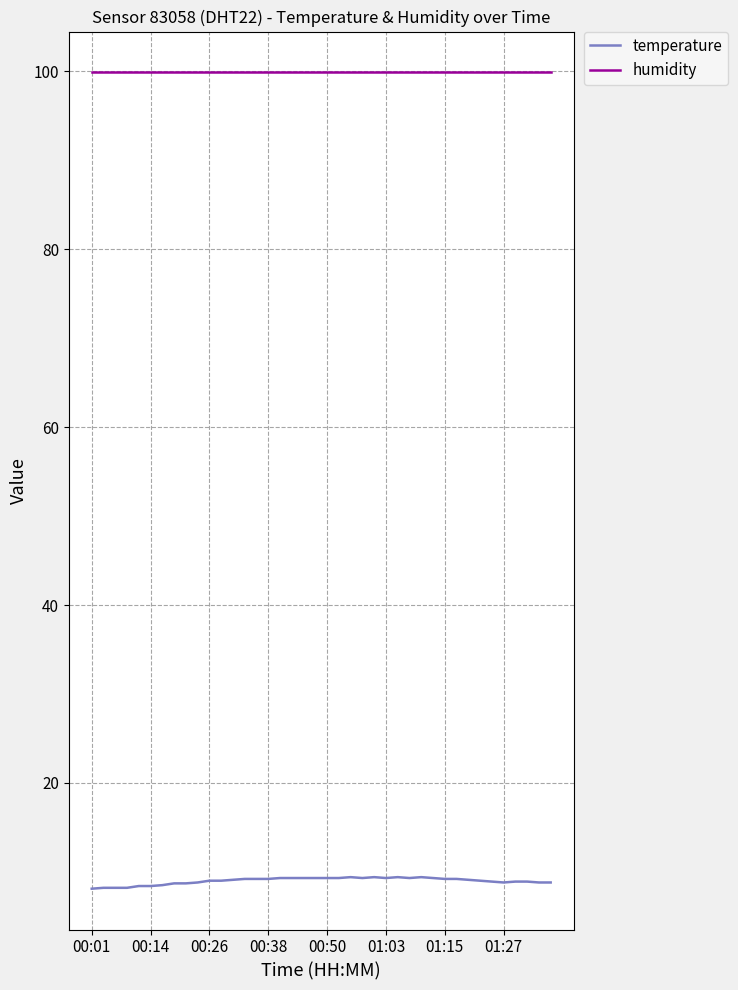

List the series in order of their overall mean, highest first.

humidity, temperature